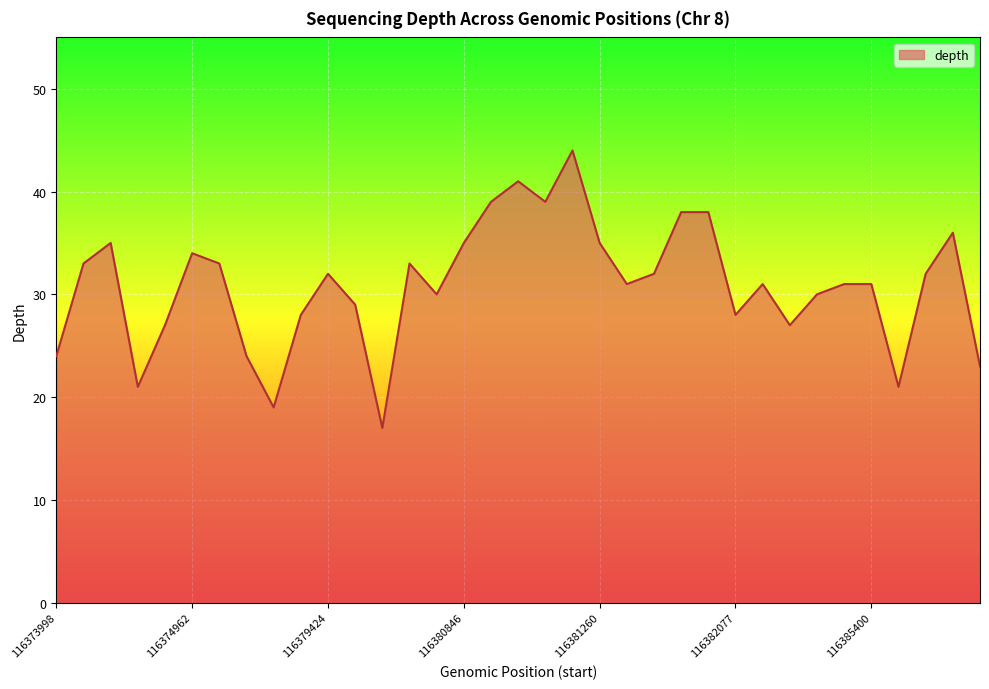

What is the greatest value displayed?

44